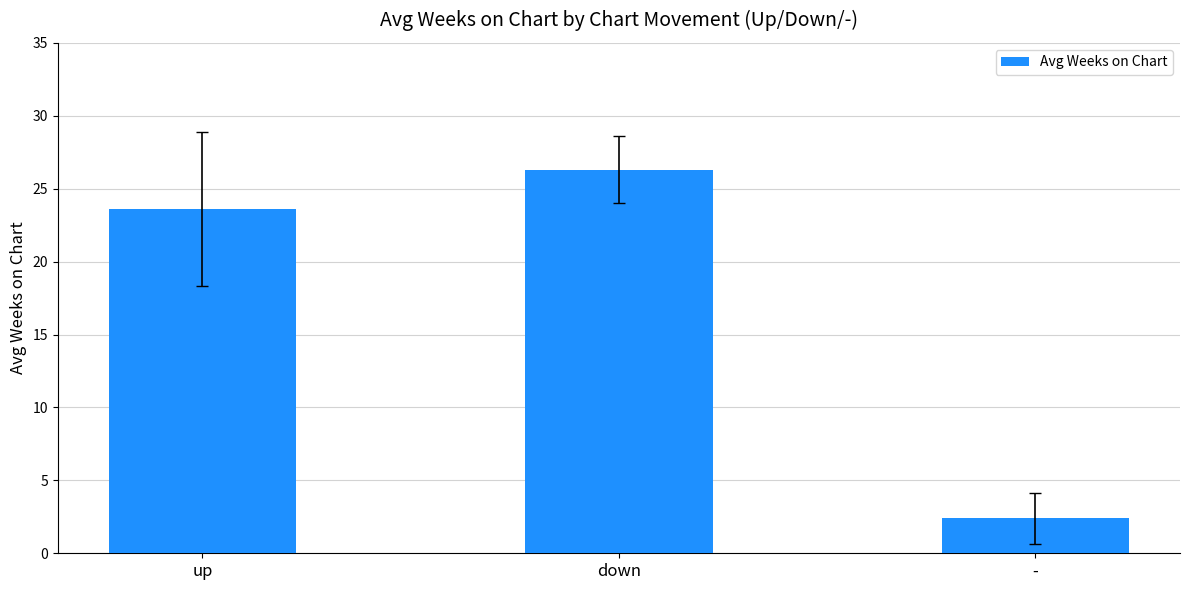

What is the smallest value displayed?

2.4